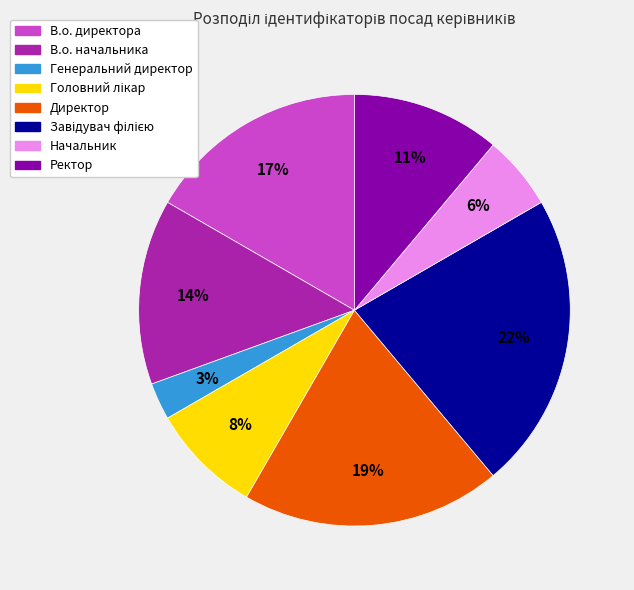

Which category has the smallest portion of the pie?

Генеральний директор